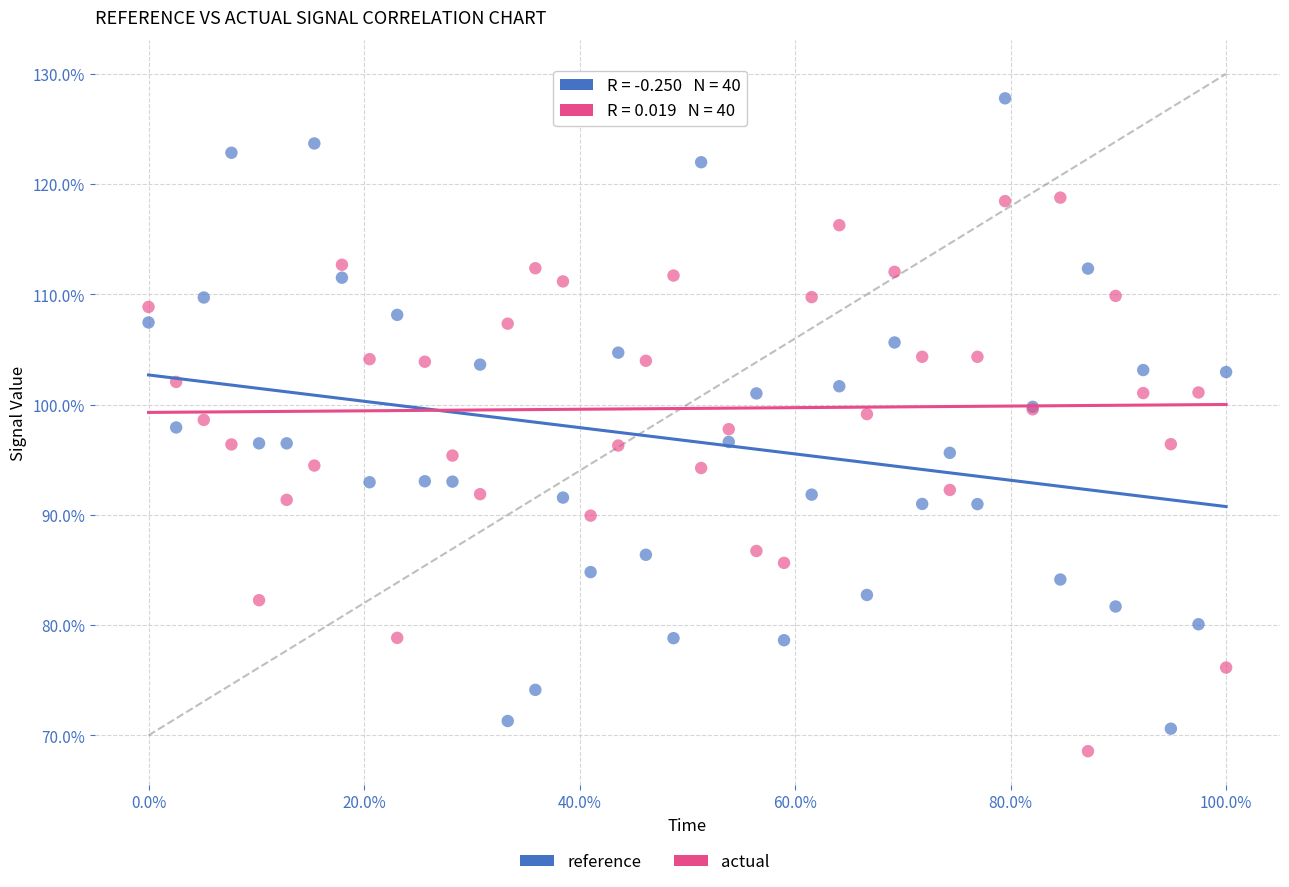

Which series contains the lowest Y value?

actual